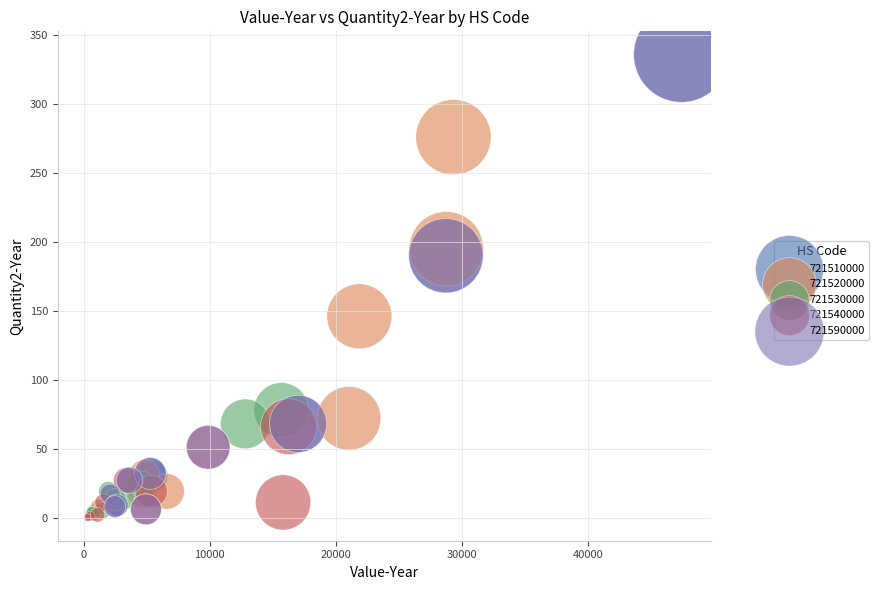

What are all the series names shown in the legend?

721510000, 721520000, 721530000, 721540000, 721590000